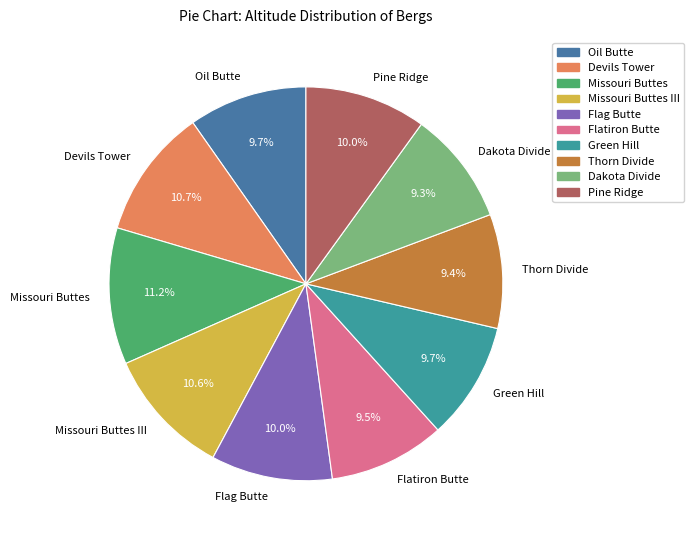

Is Missouri Buttes III the majority of the pie?

No